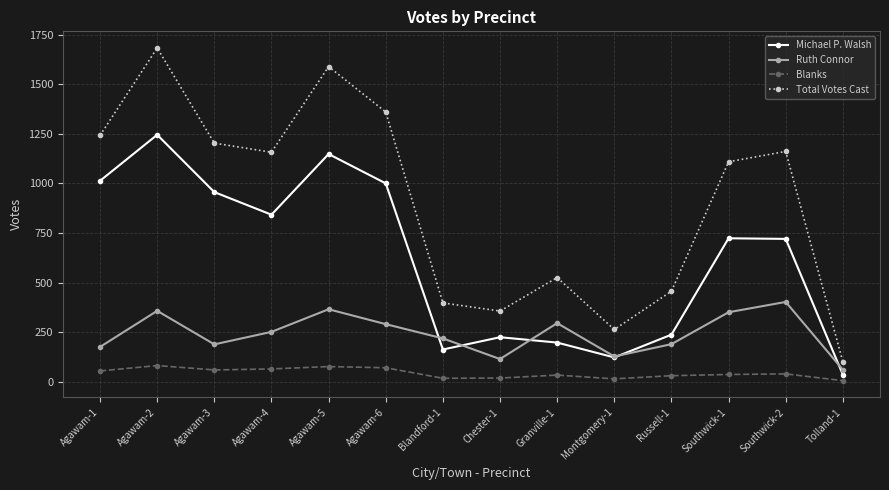

True or false: Total Votes Cast and Blanks cross at least once.

False